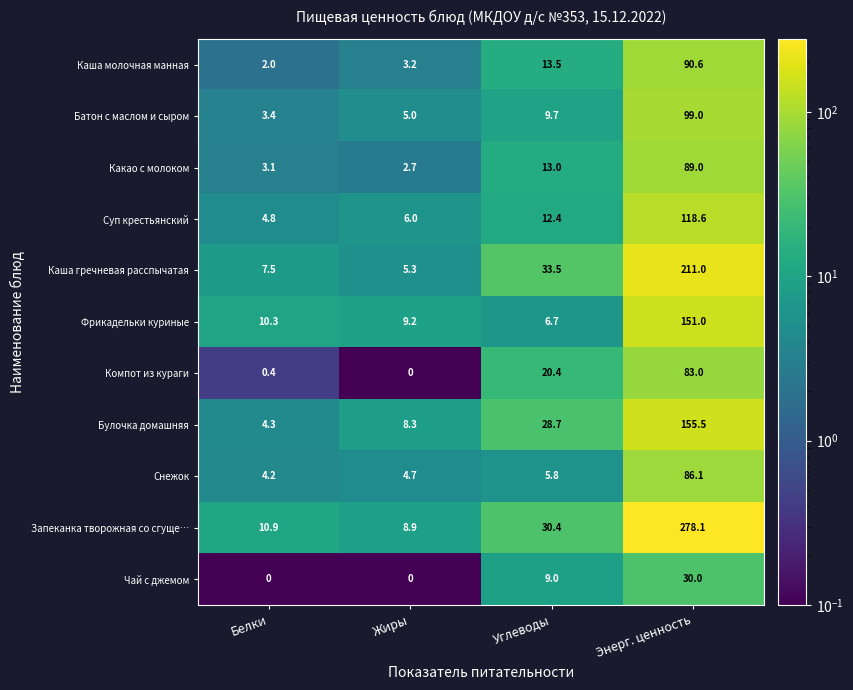

At how many categories does at least one series exceed 1?

4